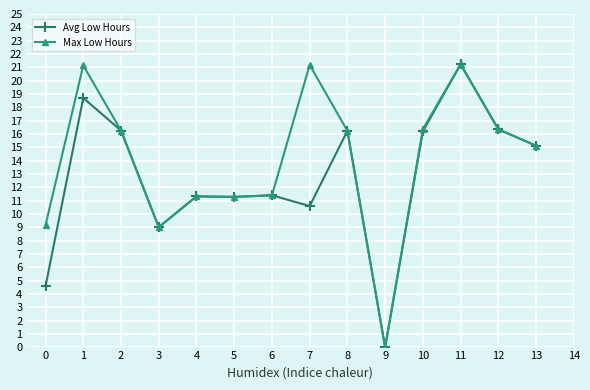

In Max Low Hours, how many points are lower than both neighbors (excluding endpoints)?

3